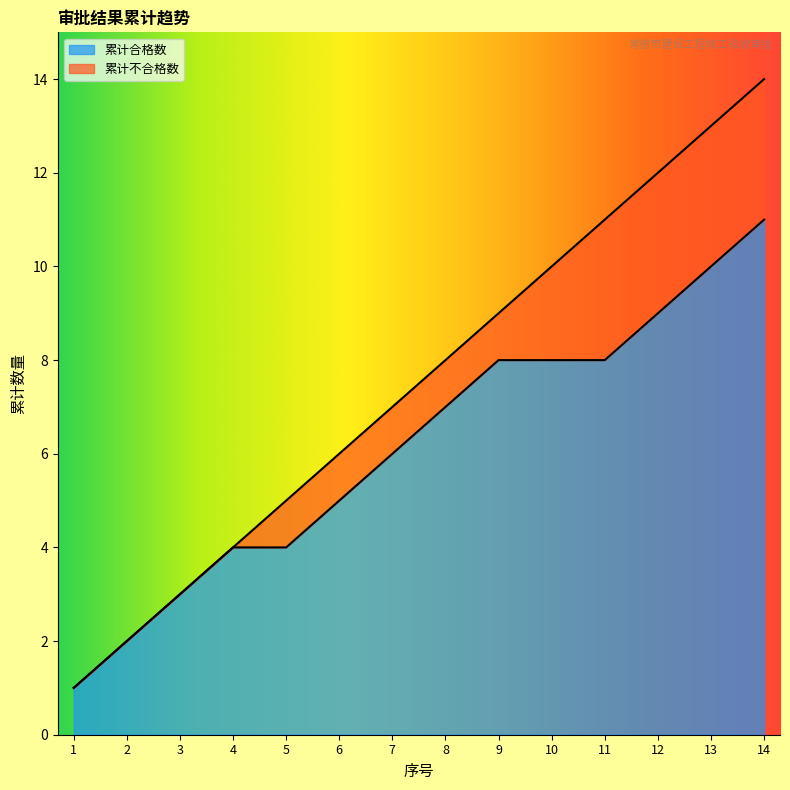

At which category is the sum across all series the highest?

14